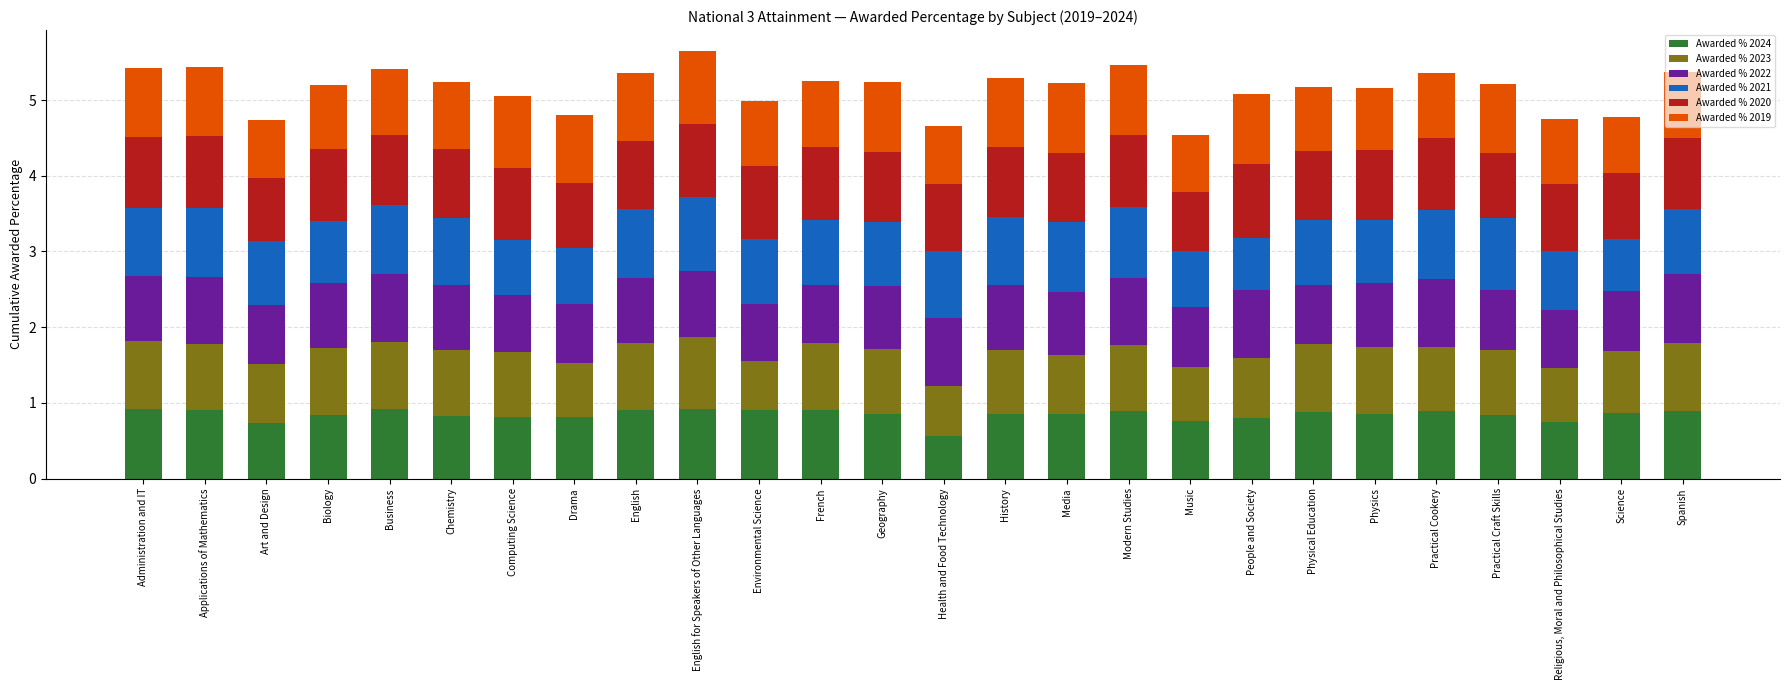

What is the minimum value for Awarded % 2024?

0.6